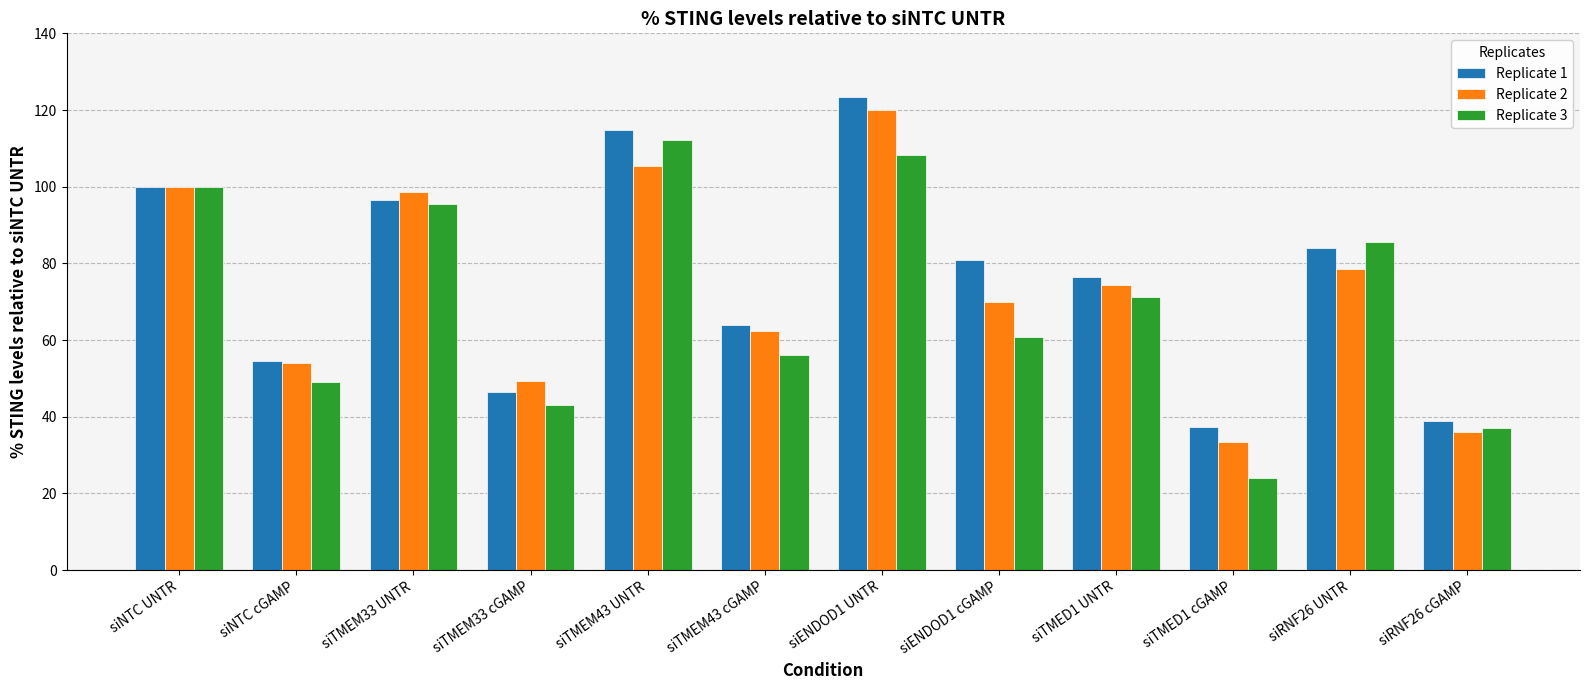

At siRNF26 UNTR, list the series in order from smallest to largest.

Replicate 2, Replicate 1, Replicate 3